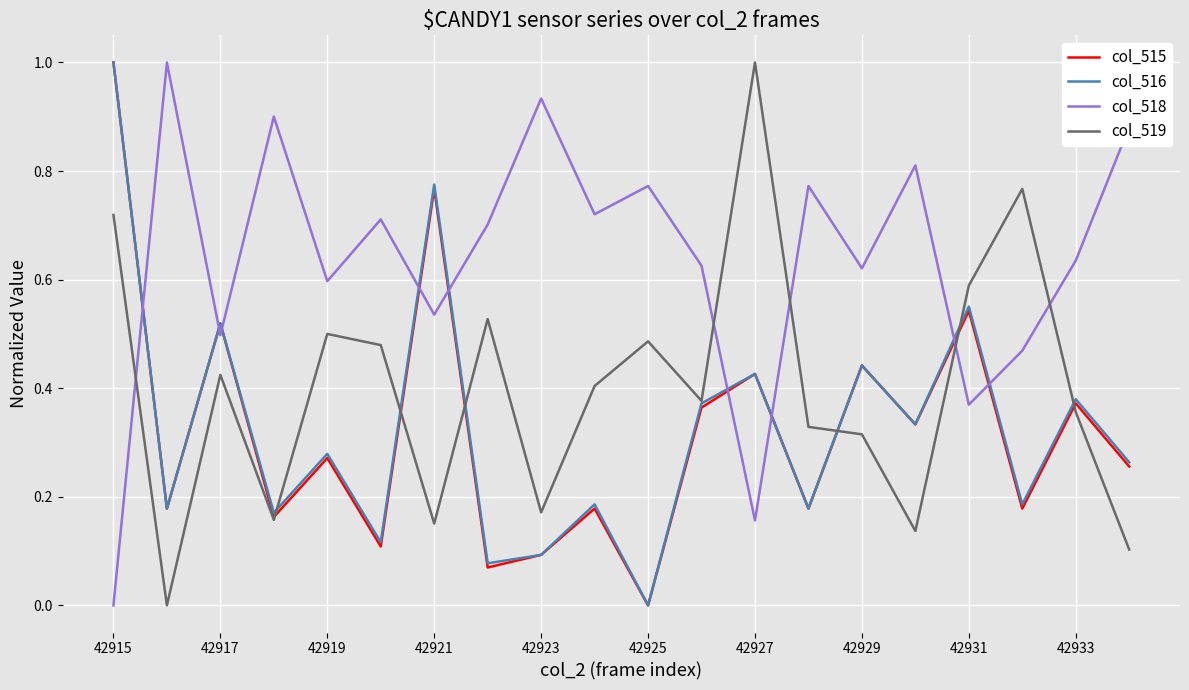

Which series has the largest total across all categories?

col_518